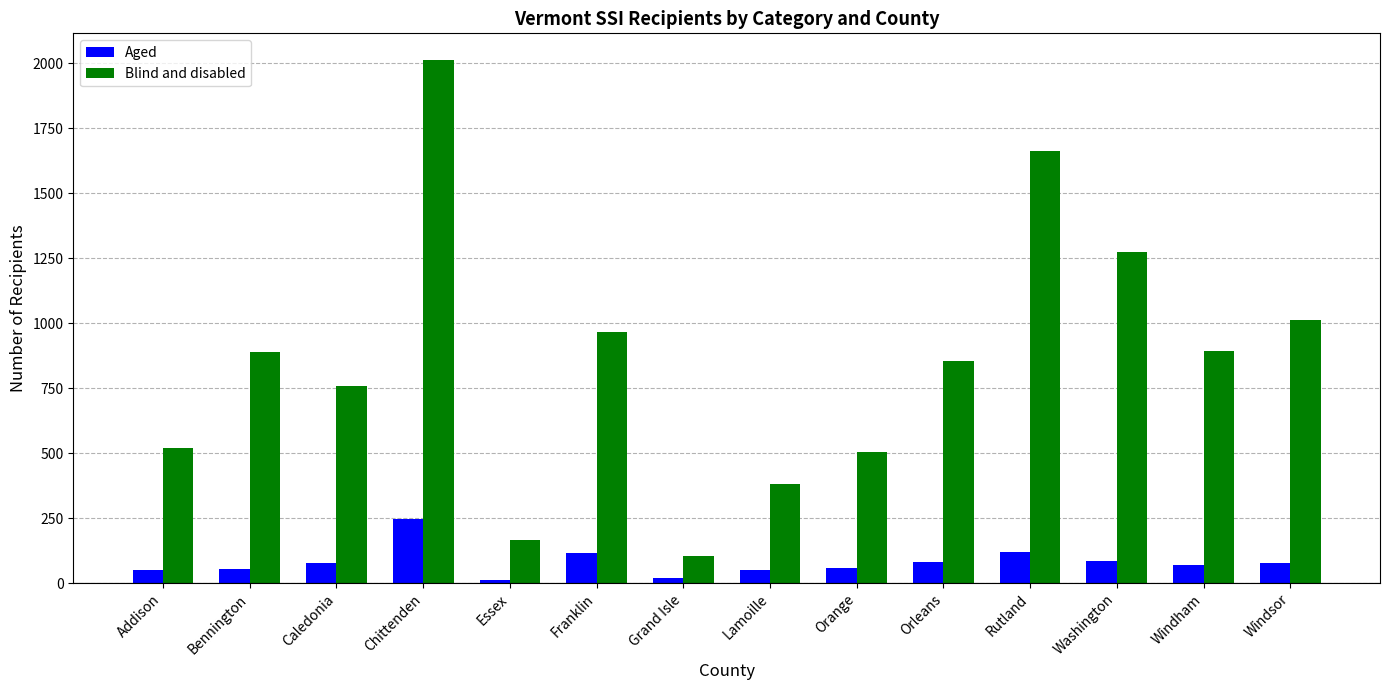

The value of Blind and disabled at Franklin is 964. True or false?

True